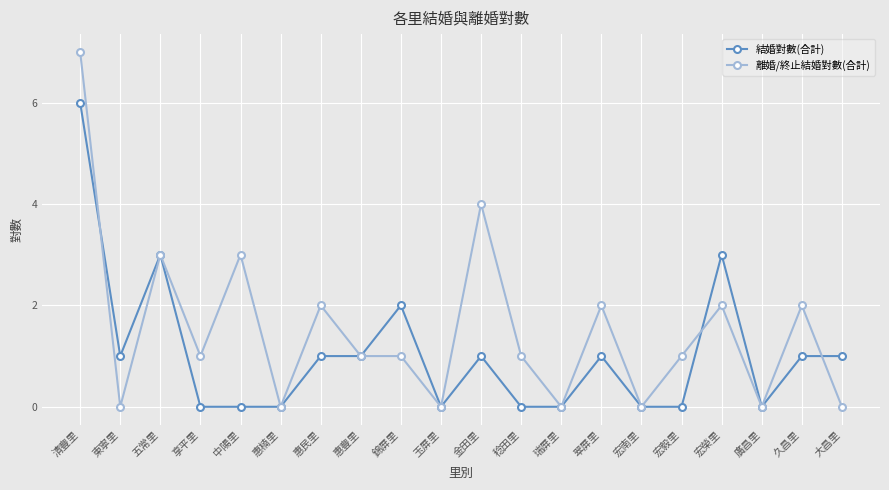

At which category does 結婚對數(合計) reach its first local peak?

五常里